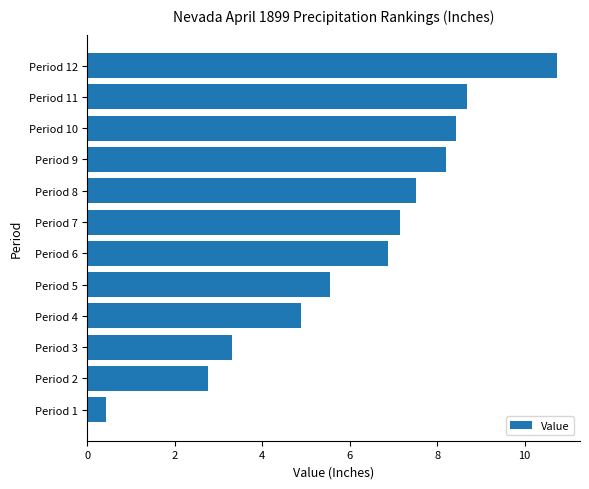

Is it true that the value at Period 10 is 5.2?

False